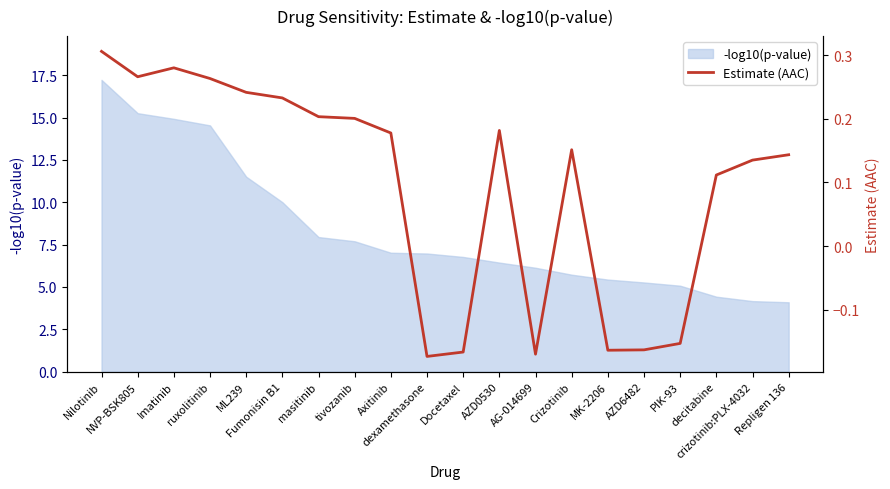

What is the minimum value for -log10(p-value)?

4.1